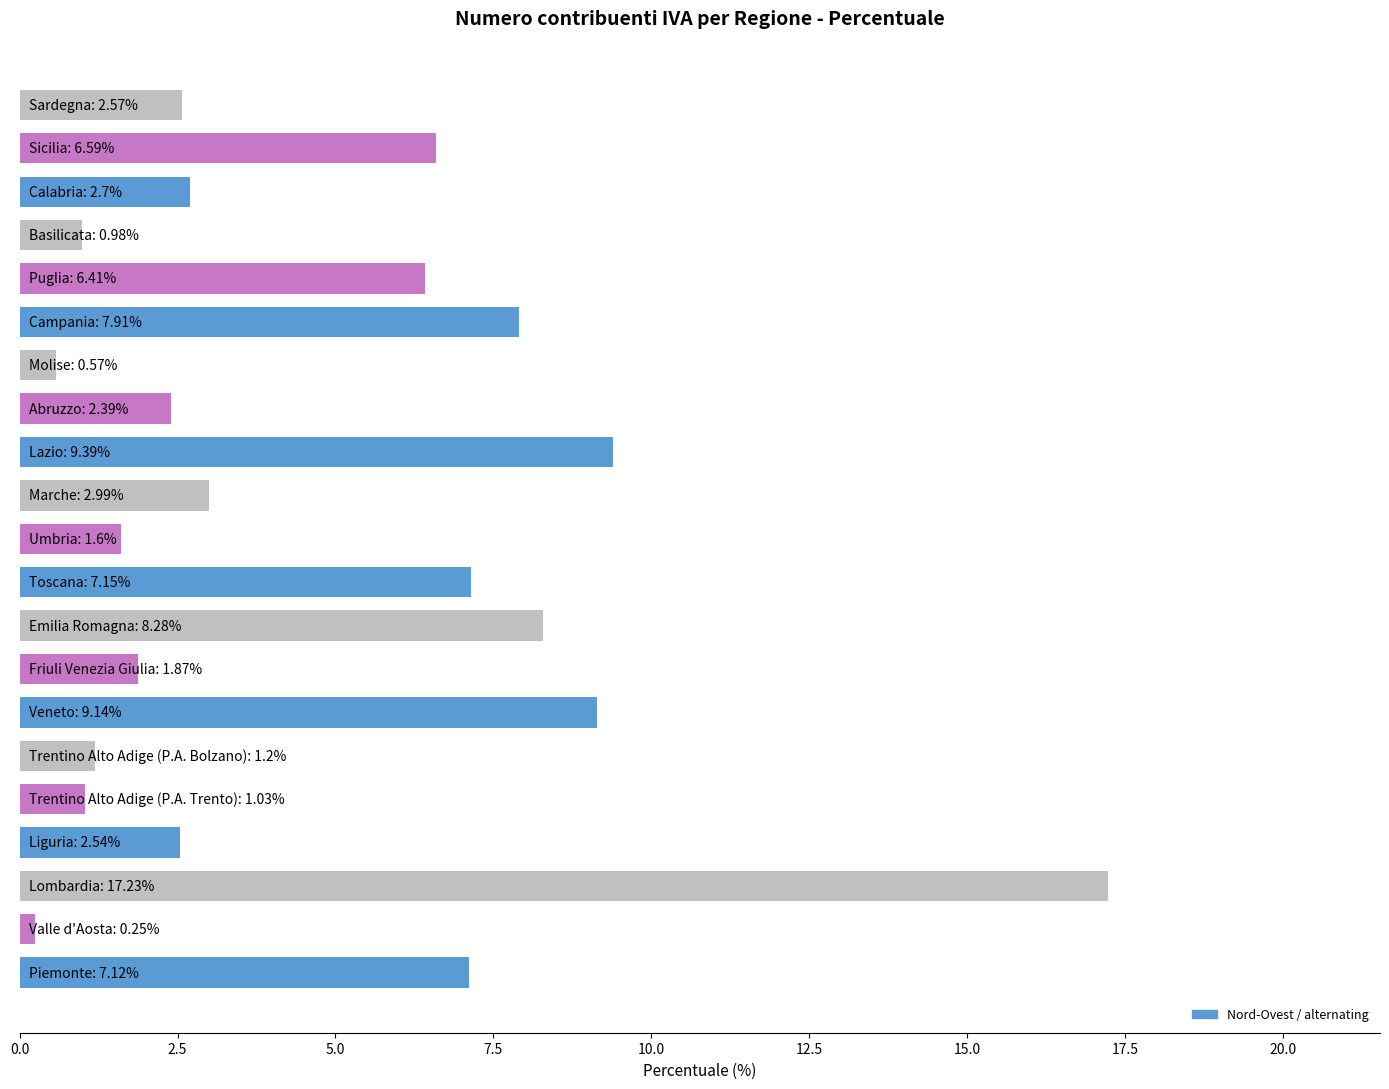

What is the maximum value shown in the chart?

17.2